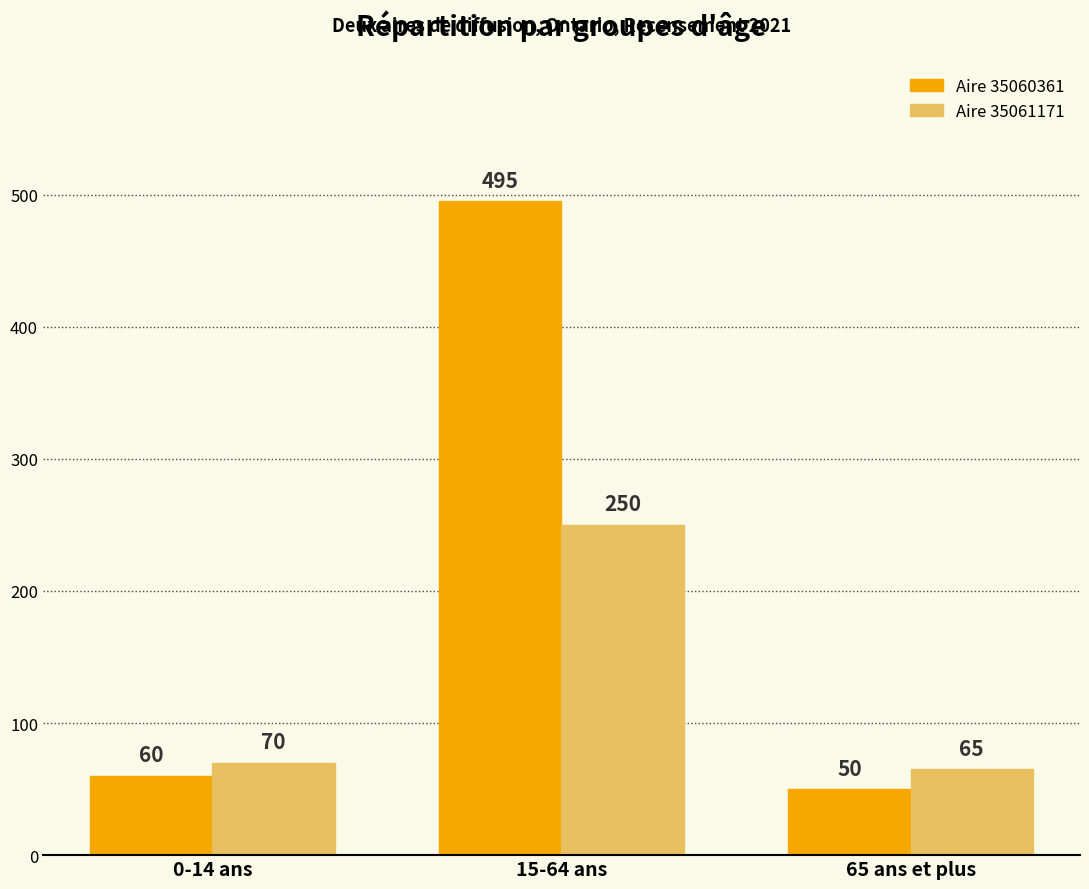

What are all the series names shown in the legend?

Aire 35060361, Aire 35061171